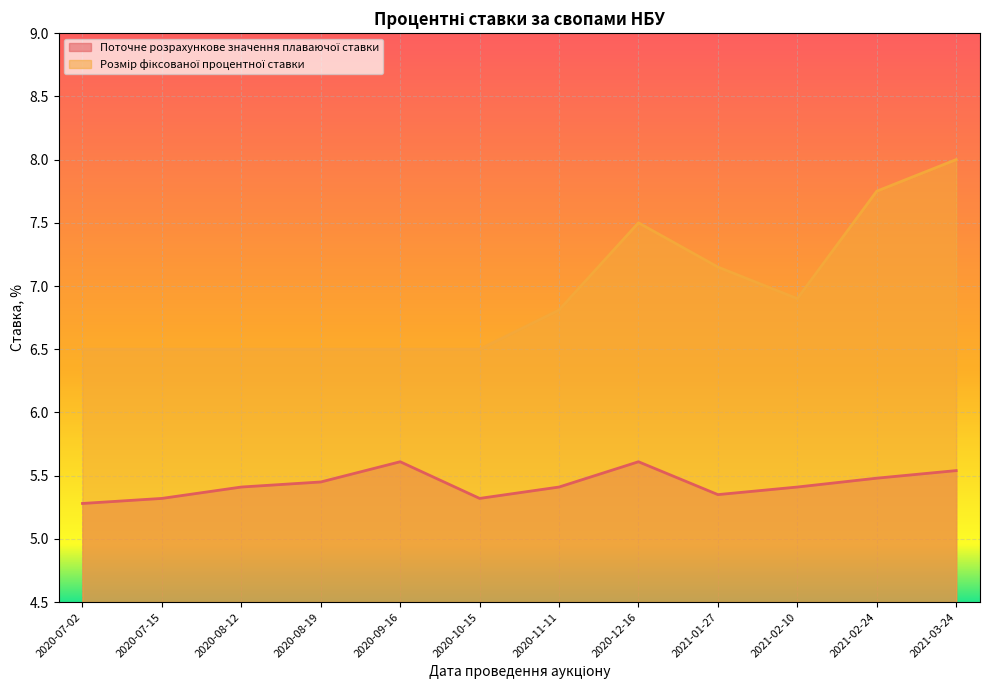

How many lines are shown in the chart?

2